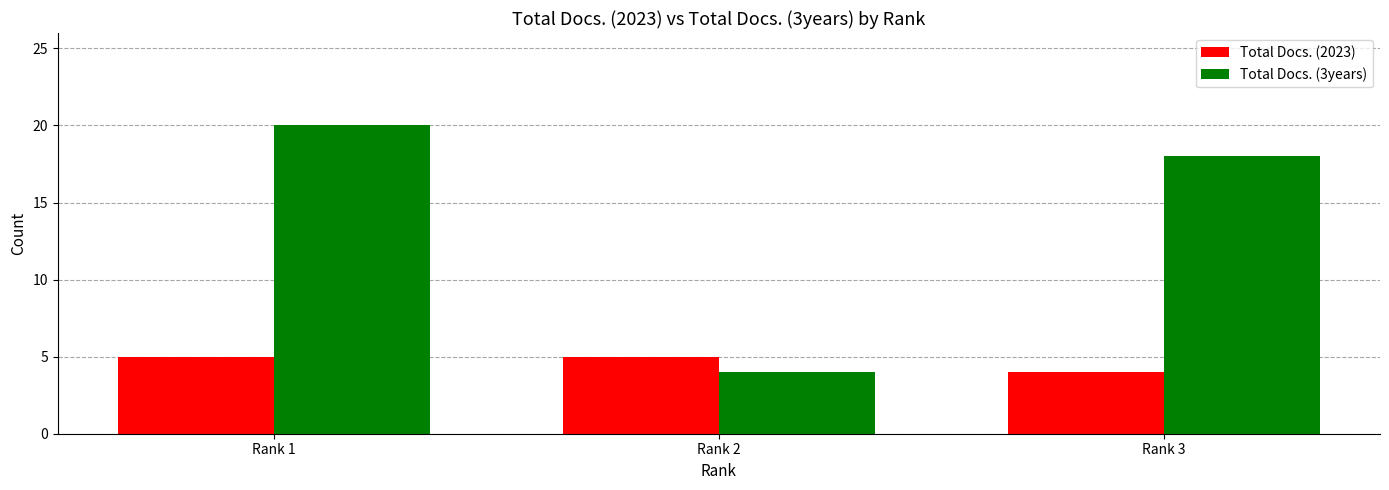

List the labels in order of Total Docs. (3years) value, largest first.

Rank 1, Rank 3, Rank 2